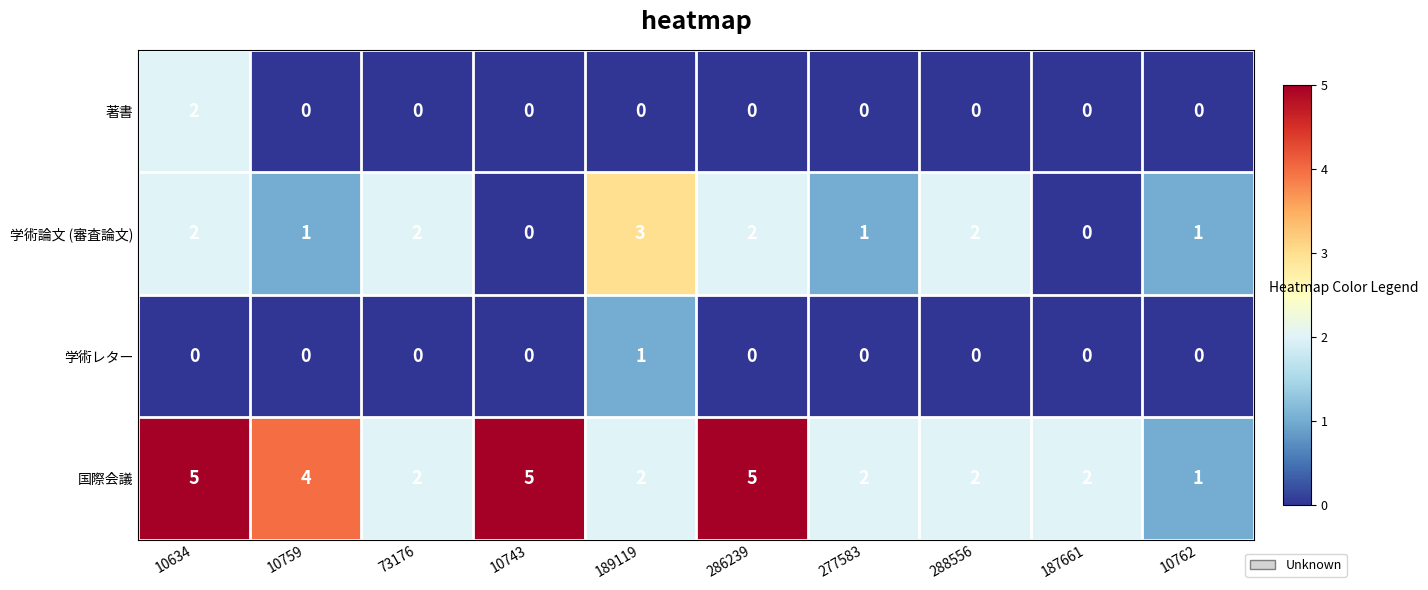

The 学術論文 (審査論文) series shows 1 at 189119. True or false?

False